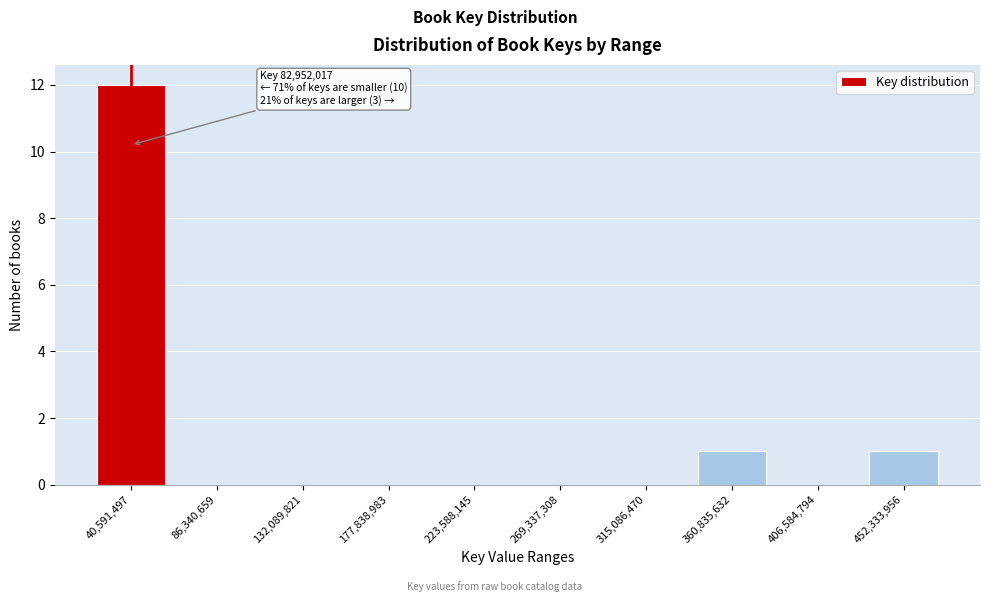

Reading right to left, what are all the values shown in this chart?

452,333,956=1	406,584,794=0	360,835,632=1	315,086,470=0	269,337,308=0	223,588,145=0	177,838,983=0	132,089,821=0	86,340,659=0	40,591,497=12